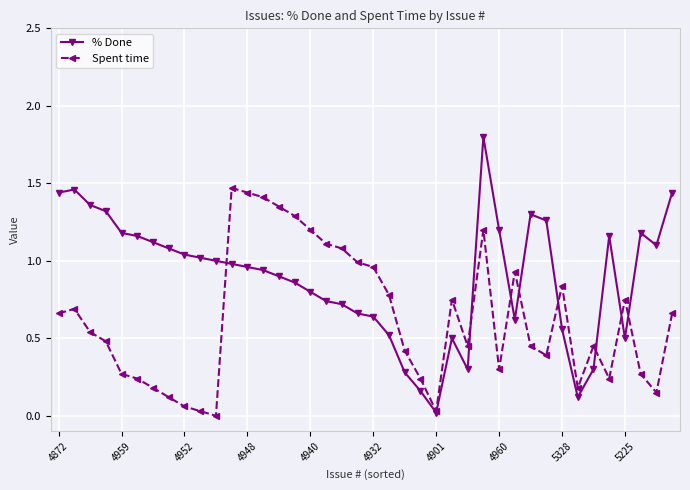

Rank the series by their average value, from lowest to highest.

Spent time, % Done